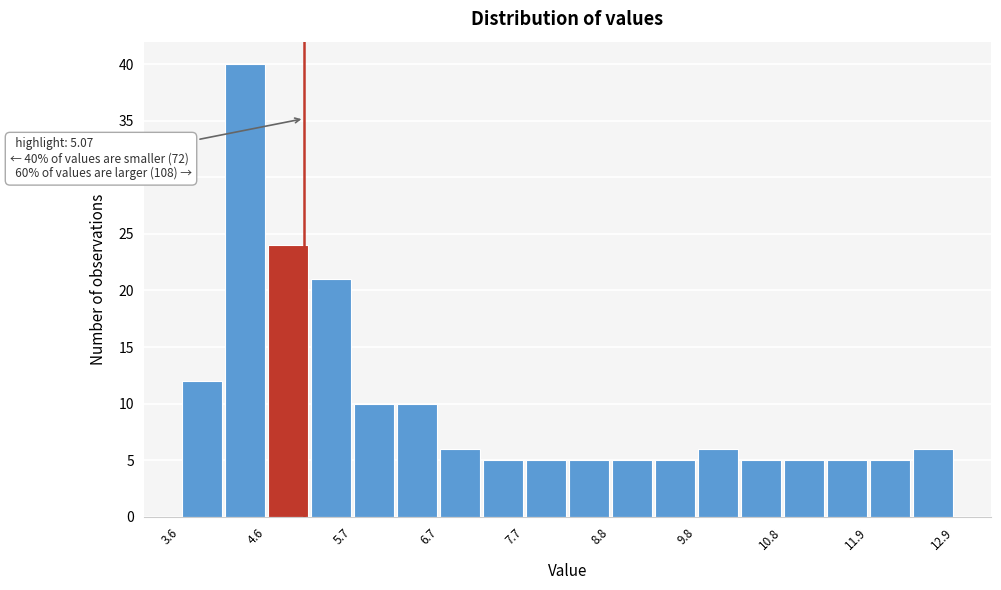

Around what value on the x-axis is the tallest bar? Give the approximate position of its centre, as read against the axis.

4.4